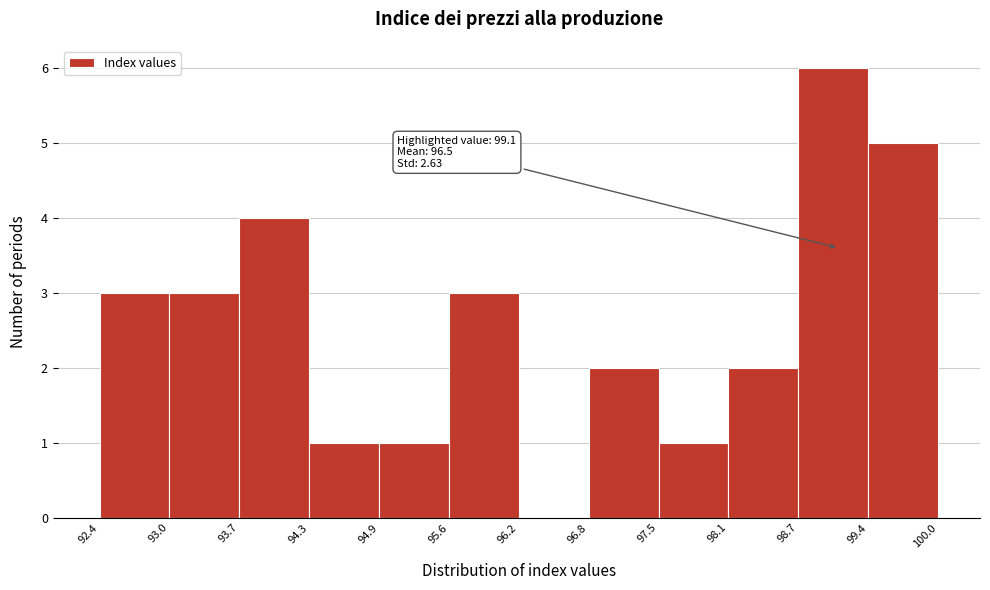

Over which range of the x-axis is the bar tallest?

98.7 to 99.4